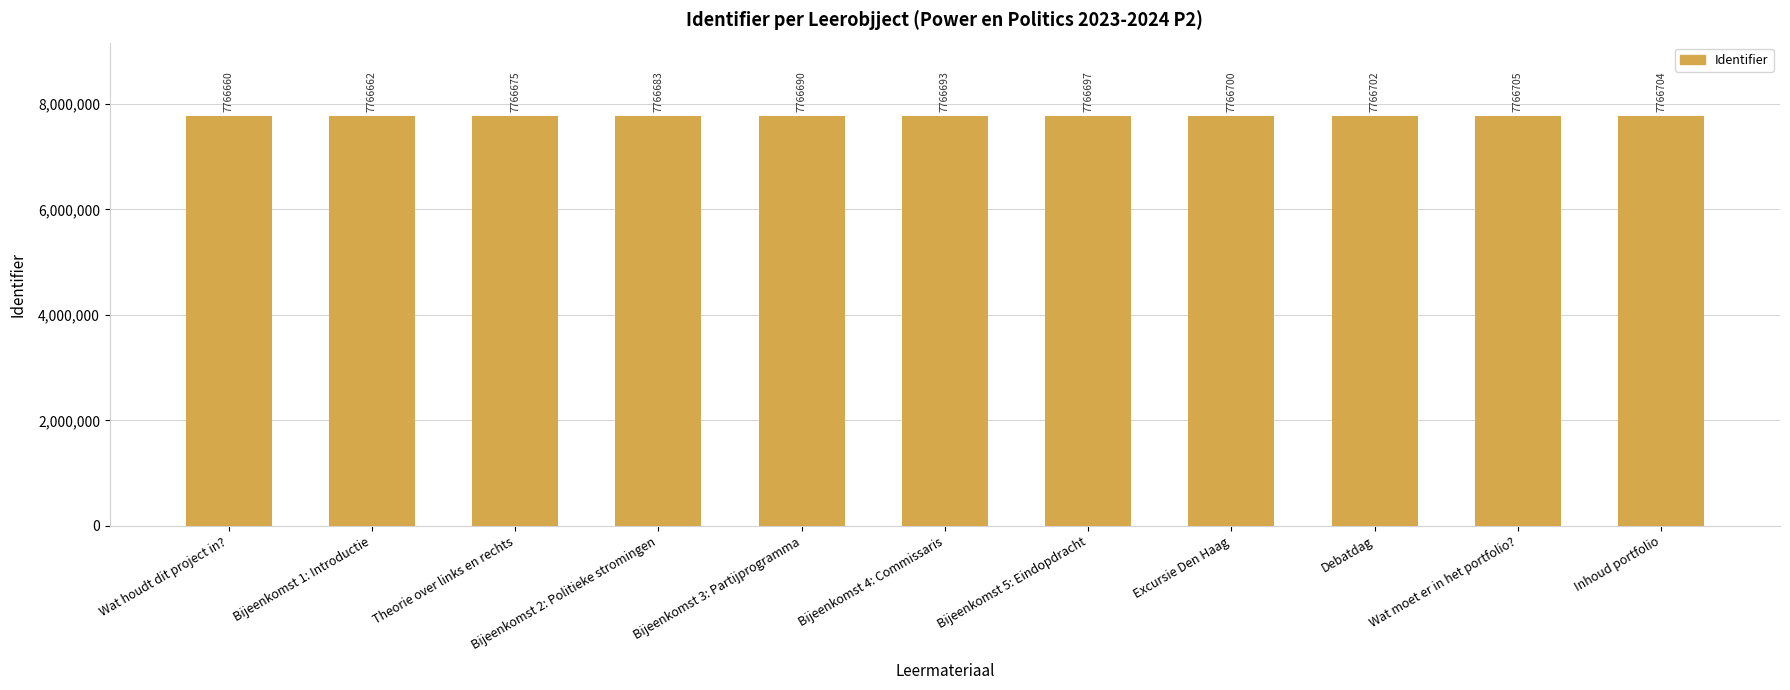

How many data points are less than 7766693?

5